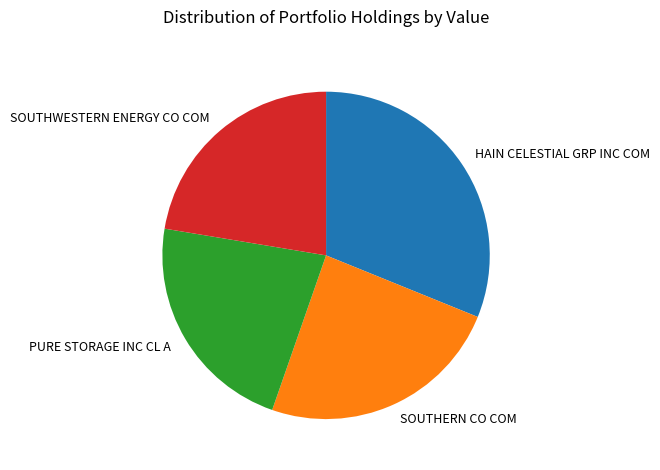

What is the ratio of the value at SOUTHERN CO COM to the value at SOUTHWESTERN ENERGY CO COM?

1.1